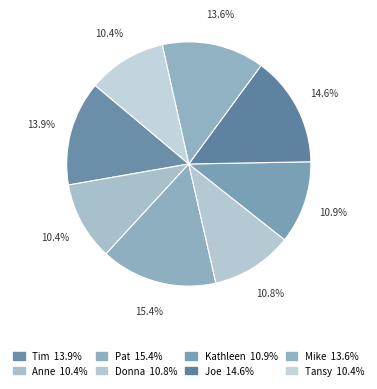

What percentage do Pat and Anne together represent?

25.8%